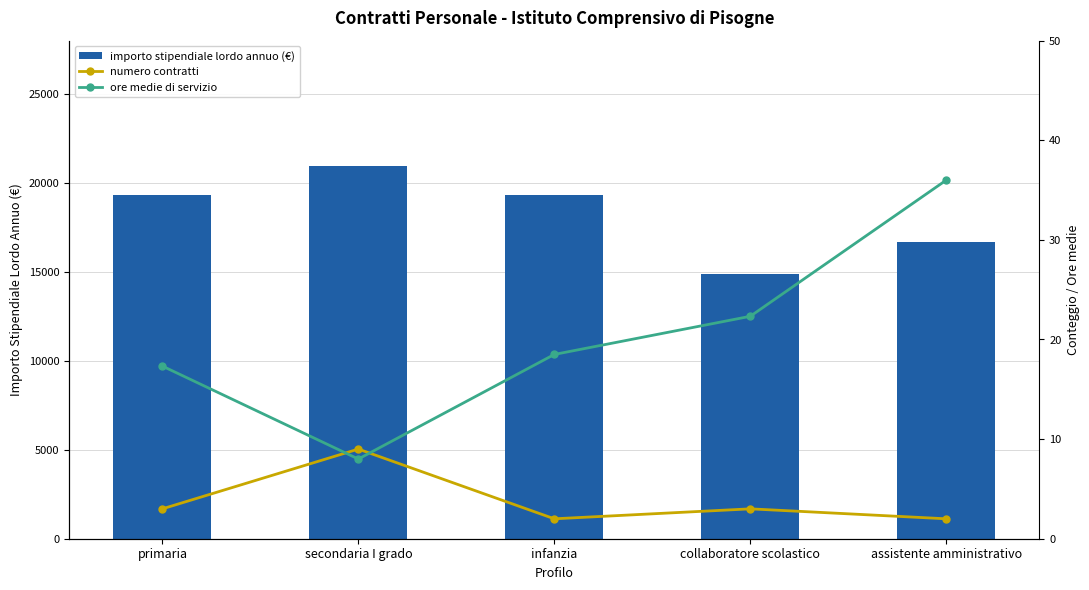

Count the numero contratti values in the range 2 to 3.

4